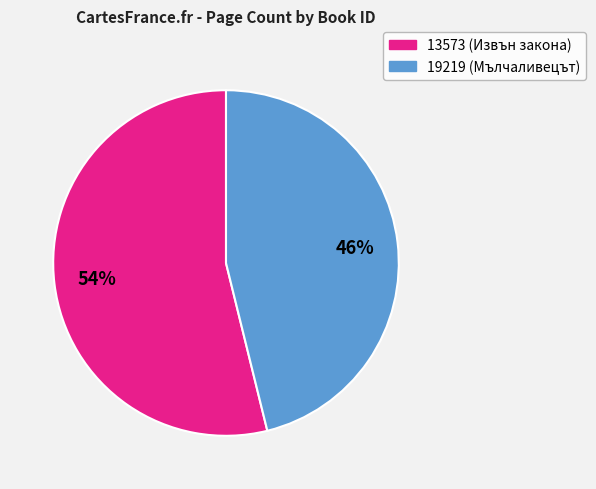

Which category accounts for the majority?

13573